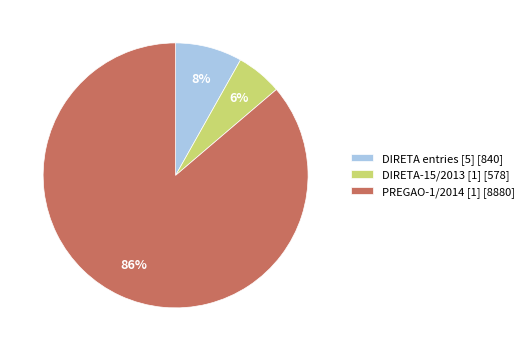

Is the sum of PREGAO-1/2014 [1] [8880] and DIRETA entries [5] [840] greater than half?

Yes